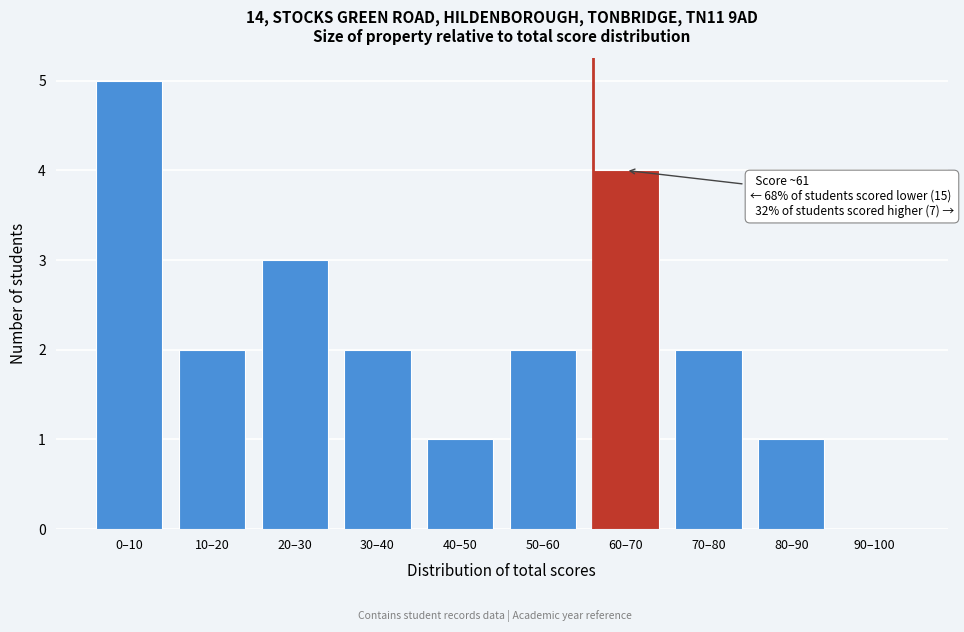

Reading left to right, extract all data points from this chart.

0–10=5	10–20=2	20–30=3	30–40=2	40–50=1	50–60=2	60–70=4	70–80=2	80–90=1	90–100=0